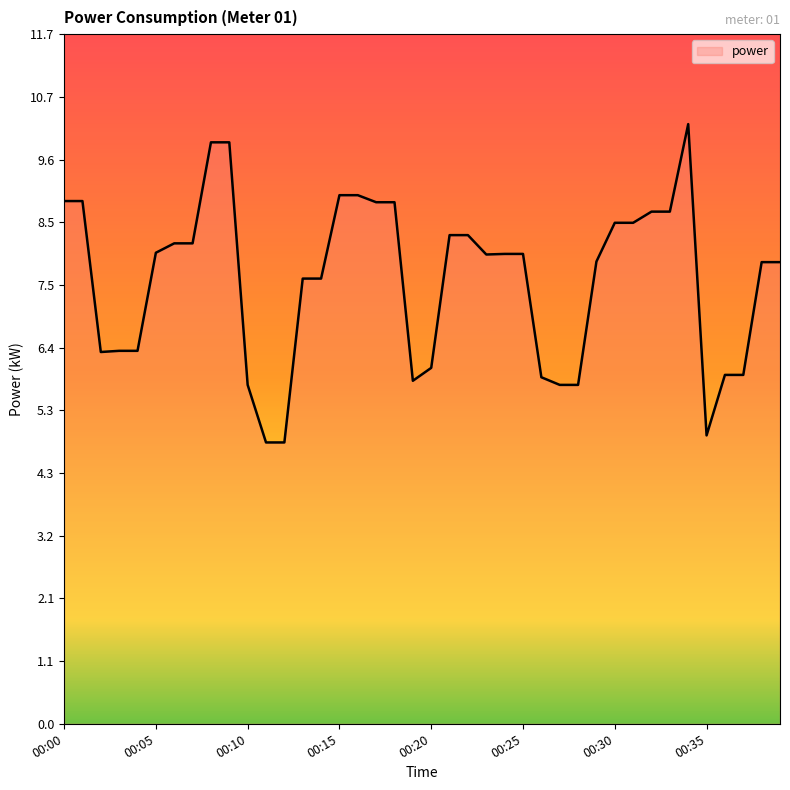

What is the minimum value shown in the chart?

4.8